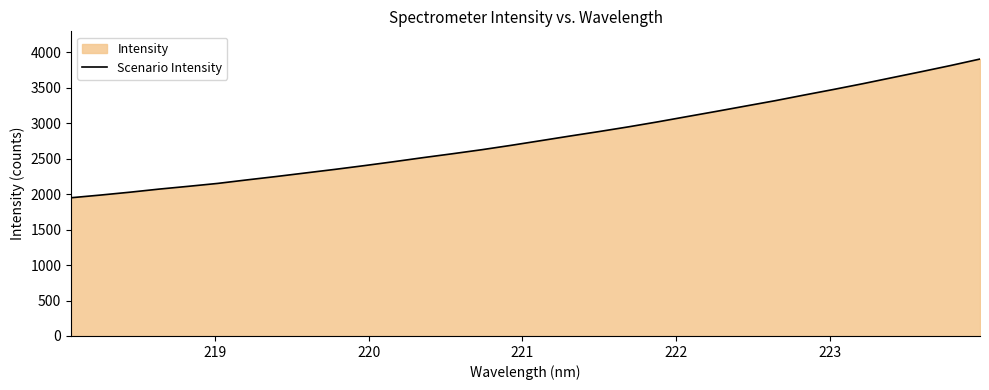

What is the greatest value displayed?

3905.3